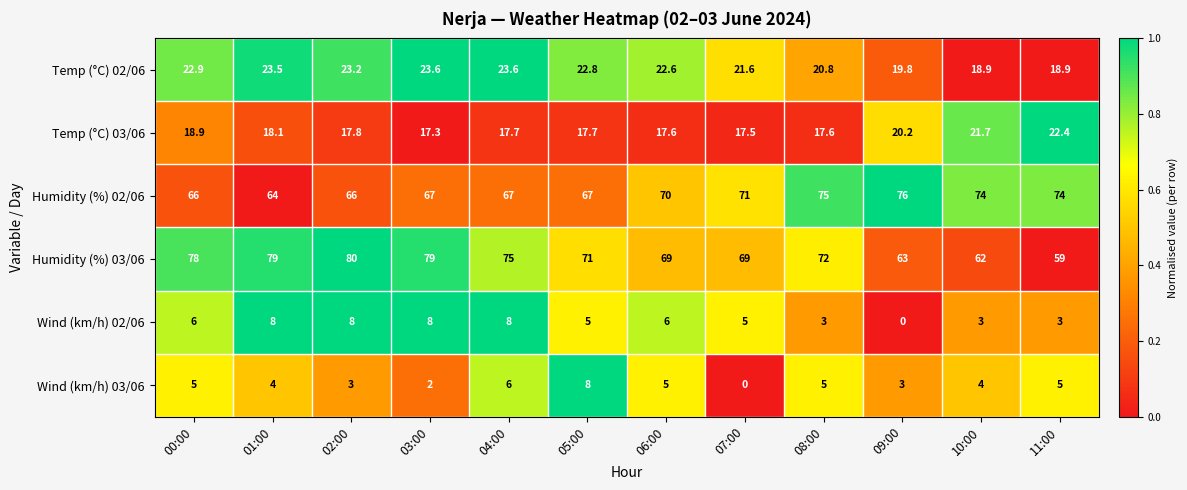

True or false: Humidity (%) 02/06 has a value of 14.6 at 03:00.

False